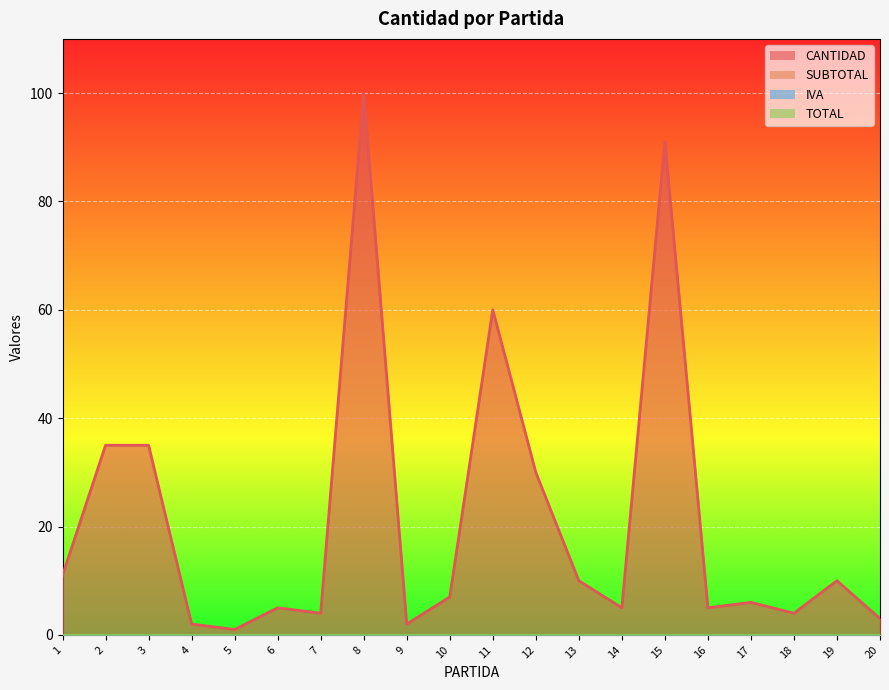

Is it true that CANTIDAD equals 2 at 9?

True